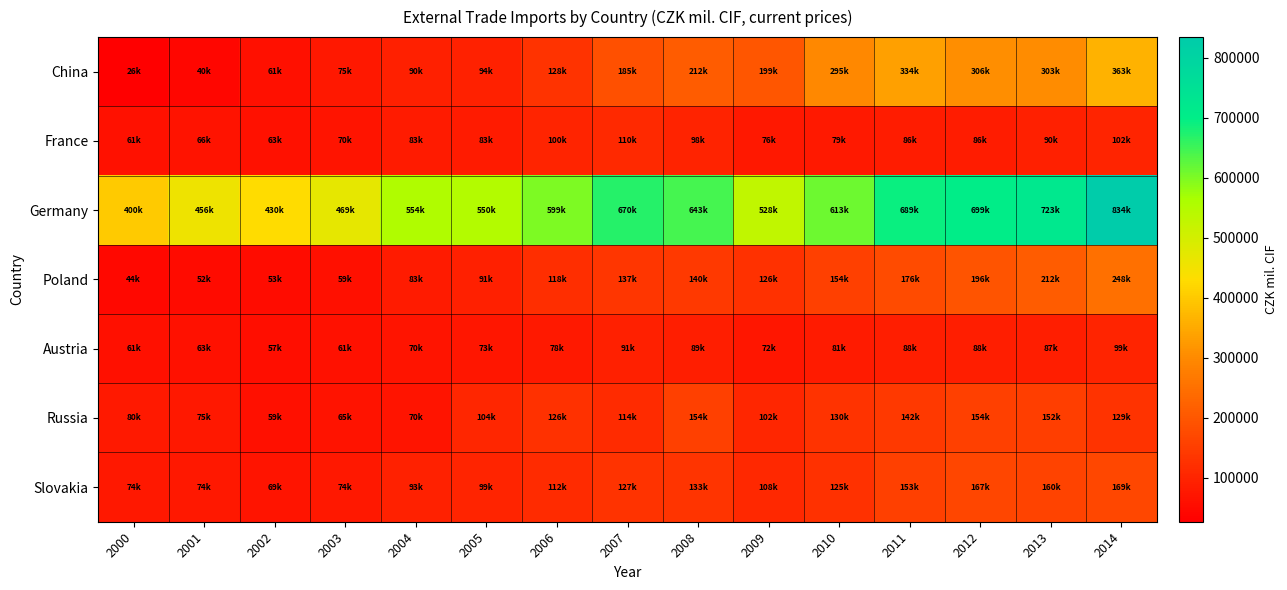

Which series has the widest spread of values?

Germany